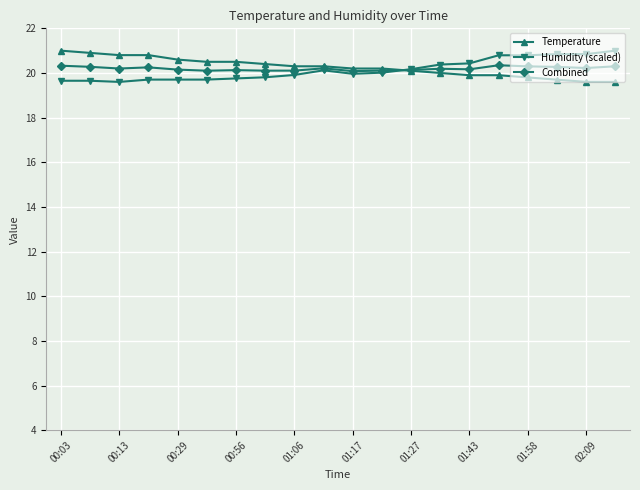

What is the value of the Humidity (scaled) point at the 12th from the left?

20.0